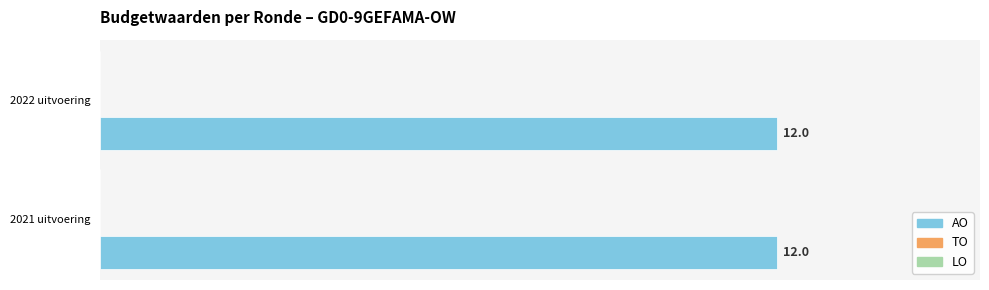

Are the bars horizontal?

Yes